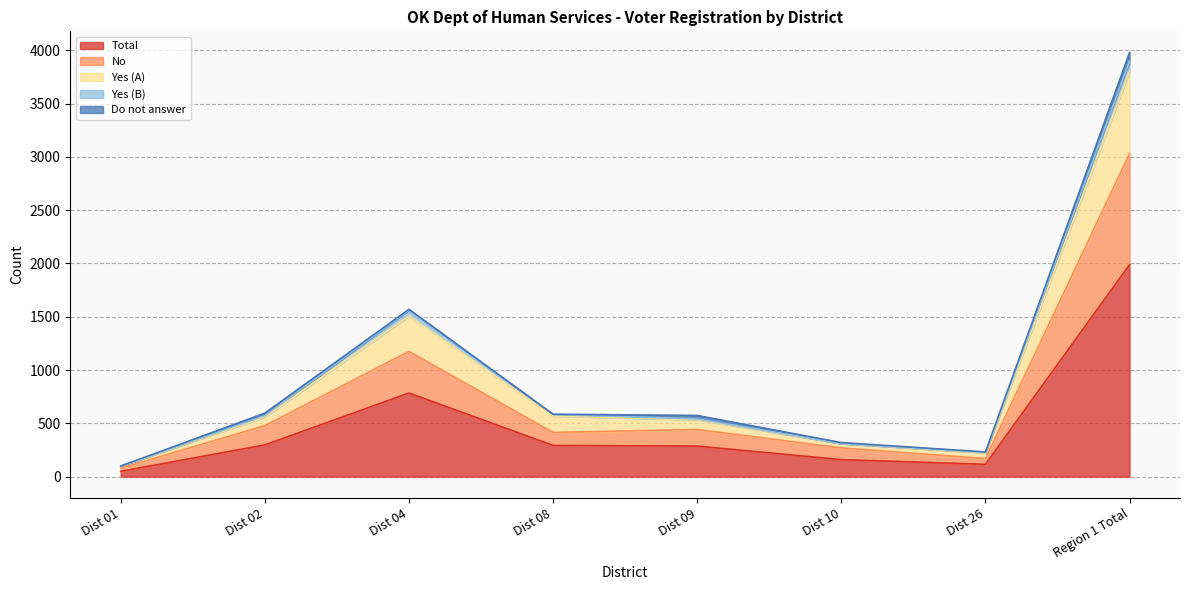

At which category is the sum across all series the highest?

Region 1 Total